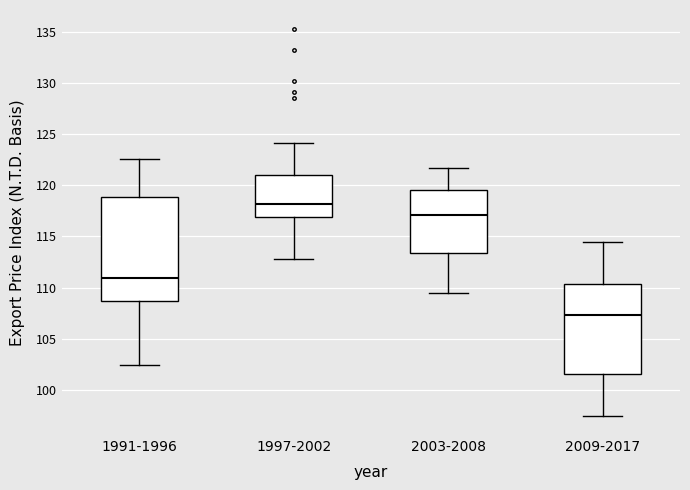

Reading left to right, read every box against the y-axis: the position of its median line, the range the box covers, and the ends of its whiskers. The values are not printed on the chart, so give them approximately, as read against the axis.

1991-1996: median 111.0, box 108.5 to 119.0, whiskers 102.5 to 122.5
1997-2002: median 118.0, box 117.0 to 121.0, whiskers 113.0 to 124.0
2003-2008: median 117.0, box 113.5 to 119.5, whiskers 109.5 to 121.5
2009-2017: median 107.5, box 101.5 to 110.5, whiskers 97.5 to 114.5